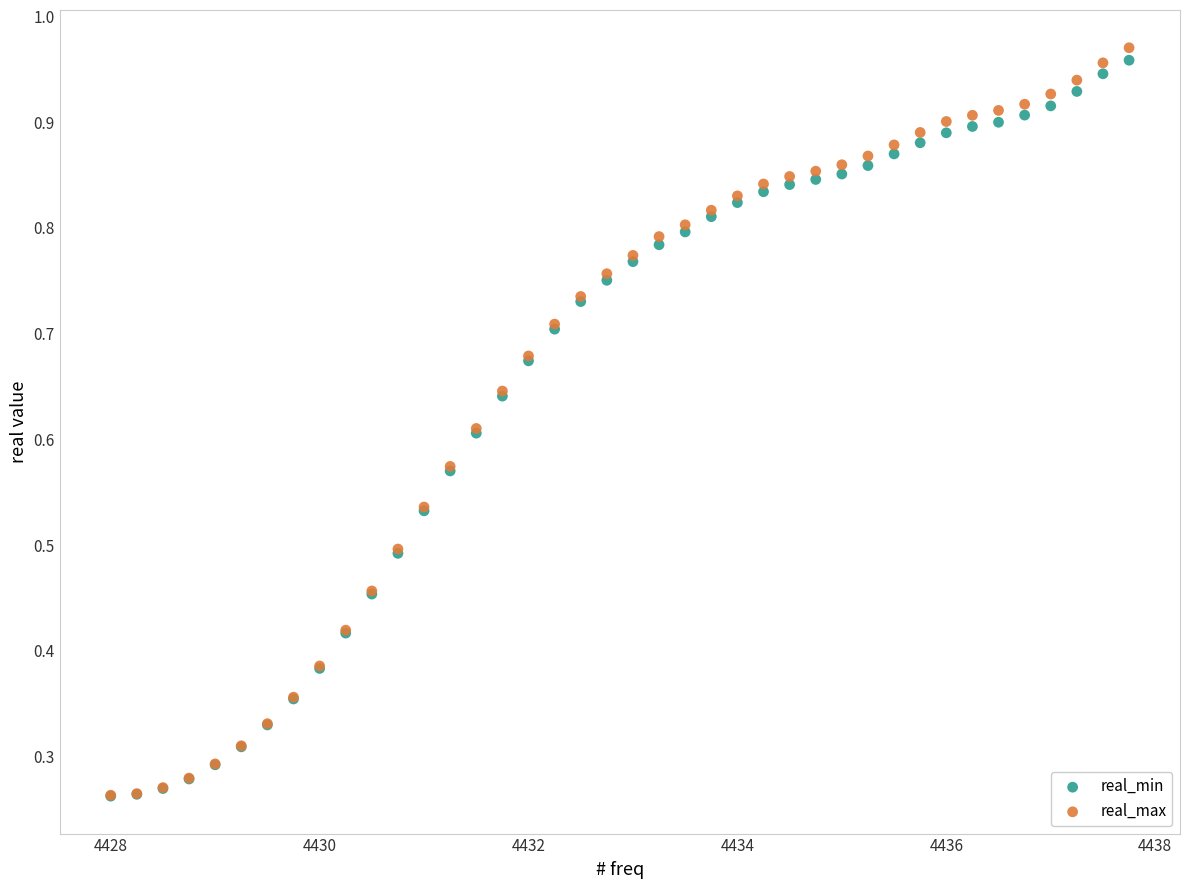

Which series contains the highest Y value?

real_max